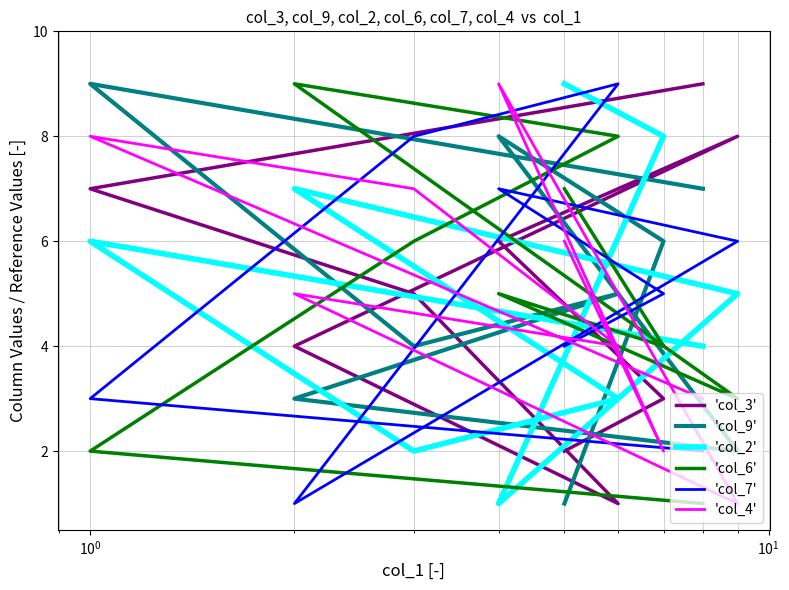

What are all the series names shown in the legend?

'col_3', 'col_9', 'col_2', 'col_6', 'col_7', 'col_4'